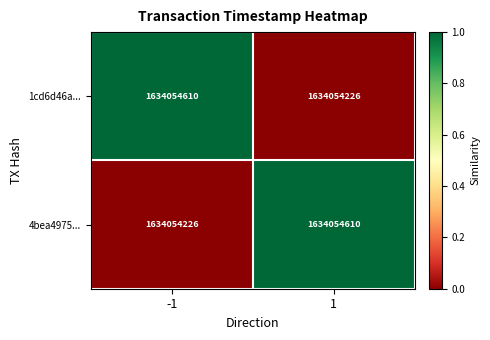

Read the 4bea4975... value at 1.

1